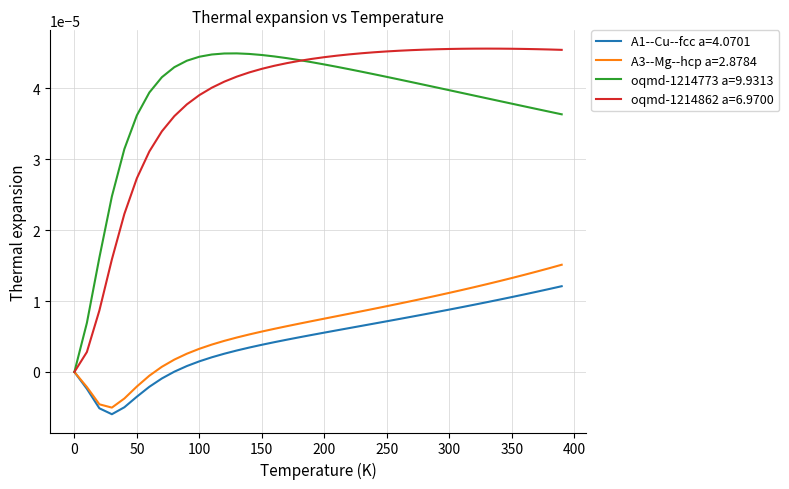

What are all the series names shown in the legend?

A1--Cu--fcc a=4.0701, A3--Mg--hcp a=2.8784, oqmd-1214773 a=9.9313, oqmd-1214862 a=6.9700